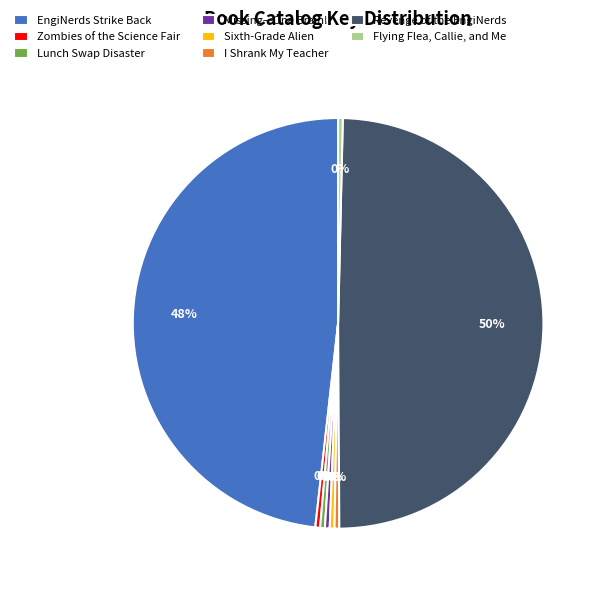

Is Missing—One Brain! the majority of the pie?

No